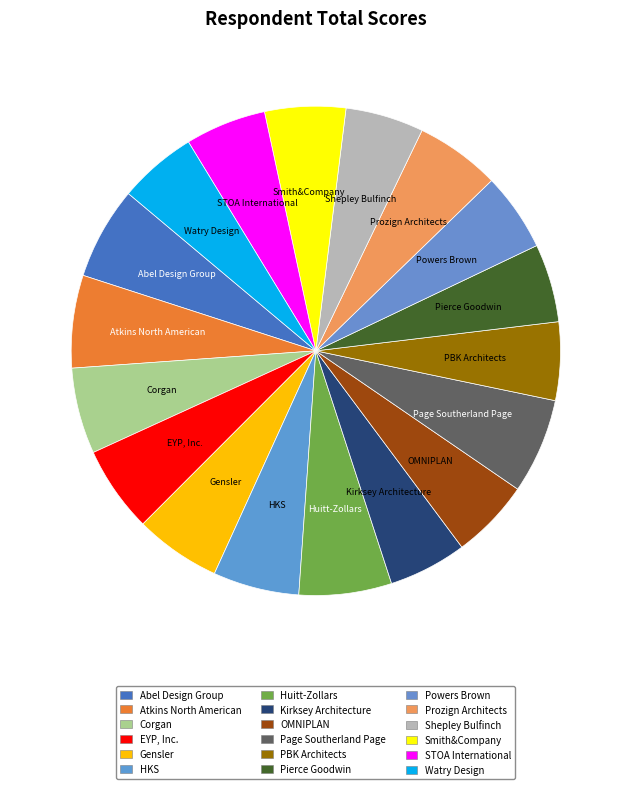

Count the number of slices in the pie.

18